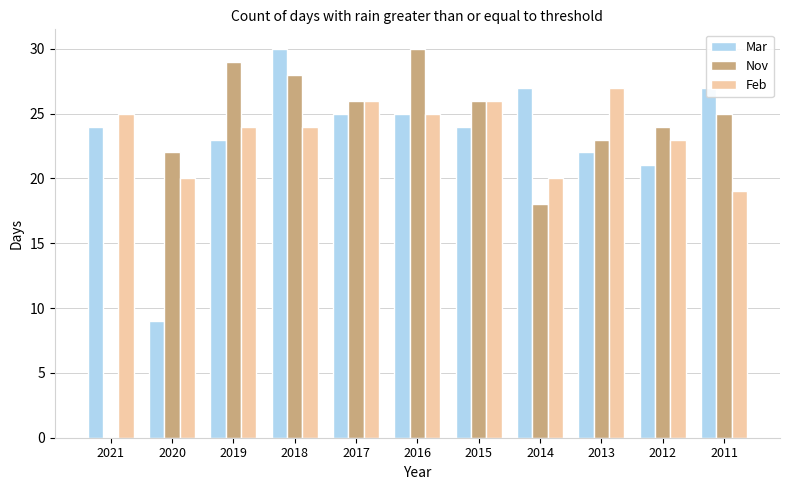

Is the value of Mar at 2017 greater than the value of Feb at 2018?

Yes